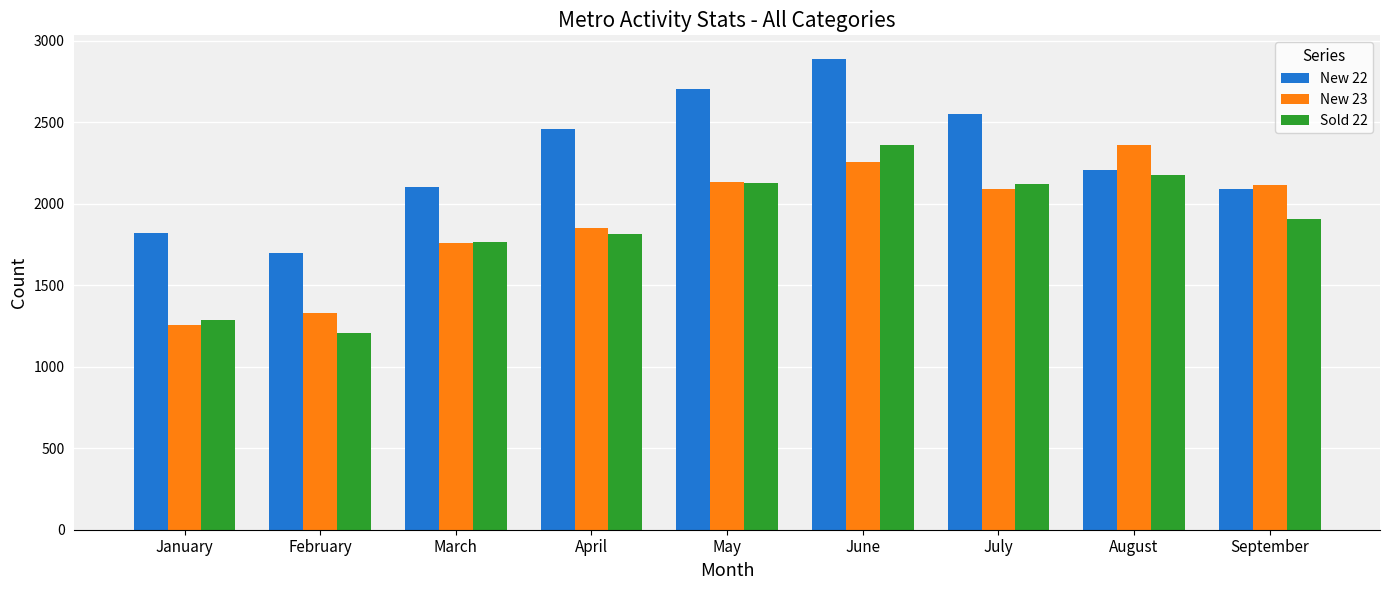

What is the spread (max minus min) of values at August?

184